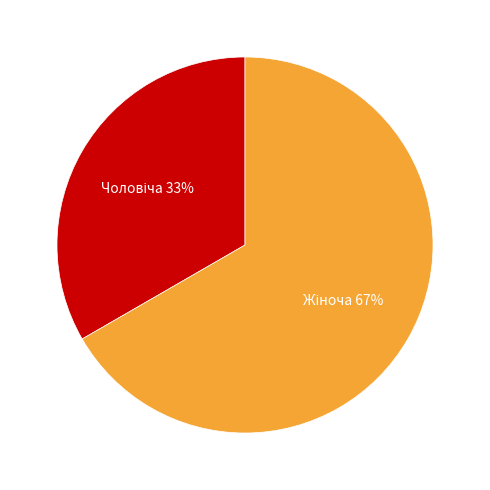

Does any single category account for the majority?

Yes